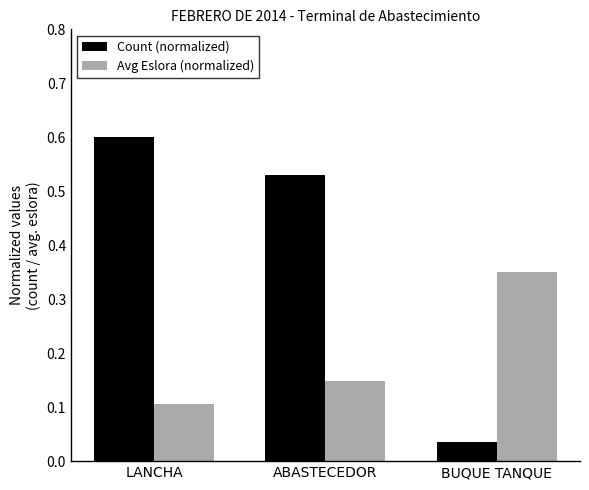

What is the label of the 1st bar from the right?

BUQUE TANQUE